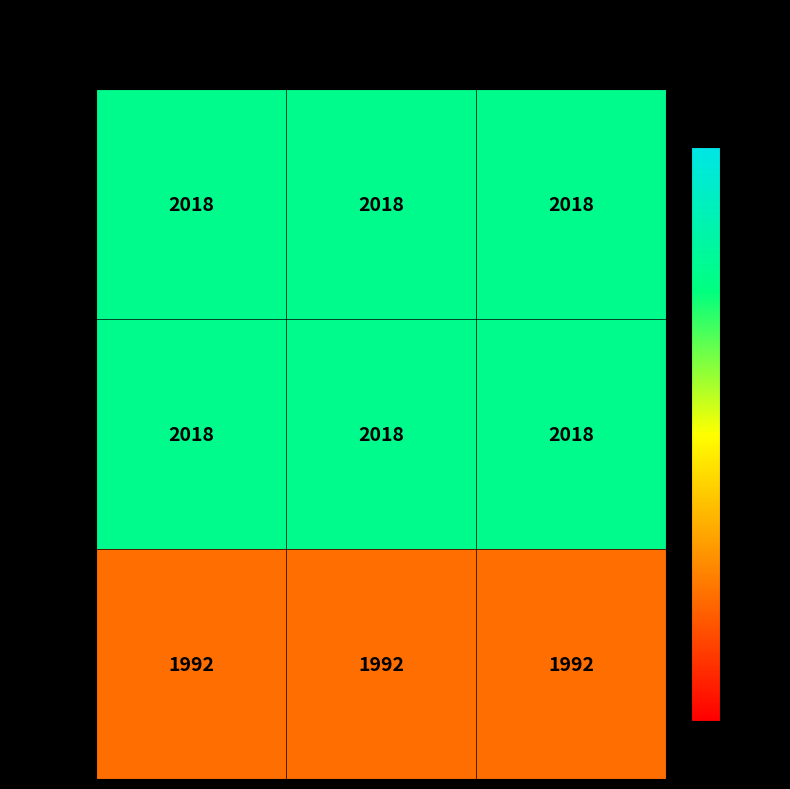

At how many categories does at least one series exceed 2015?

3